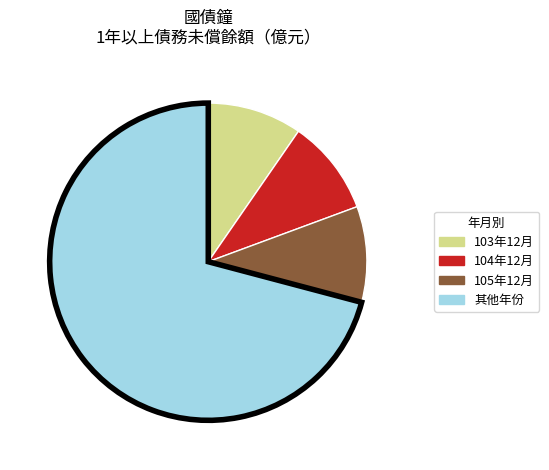

Which slice is the largest?

其他年份